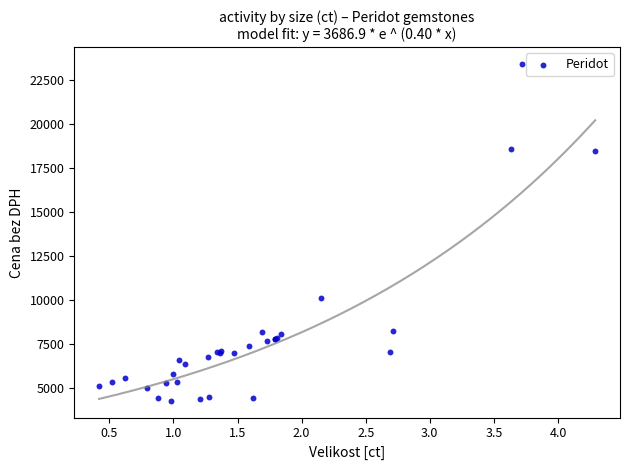

What Y value in the scatter plot is closest to 13839?

10076